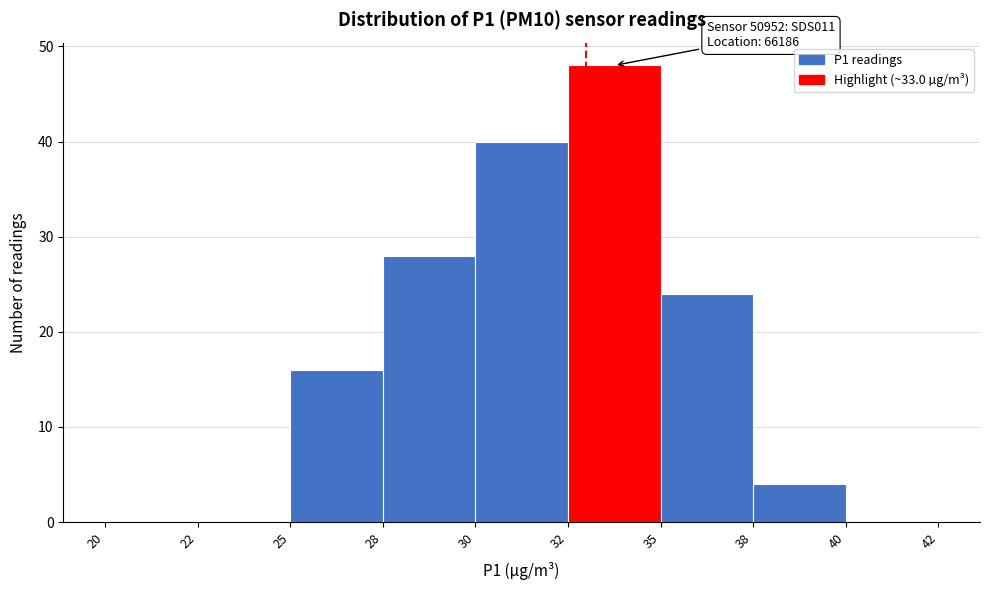

Reading right to left, extract all data points from this chart.

40=0	38=4	35=24	32=48	30=40	28=28	25=16	22=0	20=0